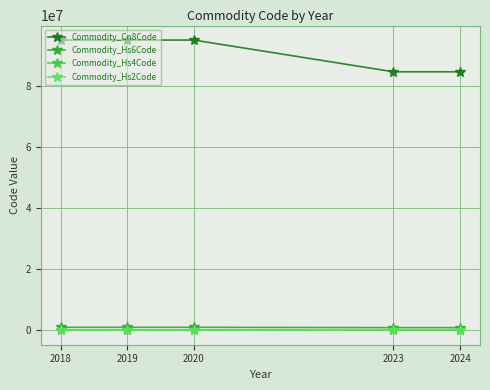

Which series has the largest total across all categories?

Commodity_Cn8Code